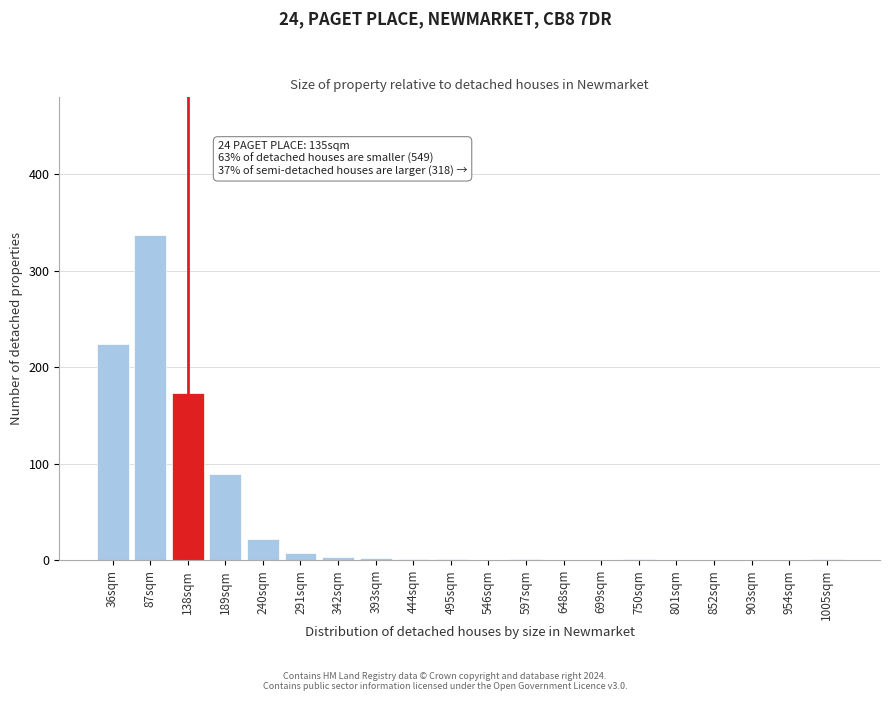

At which label is the value closest to 168?

138sqm